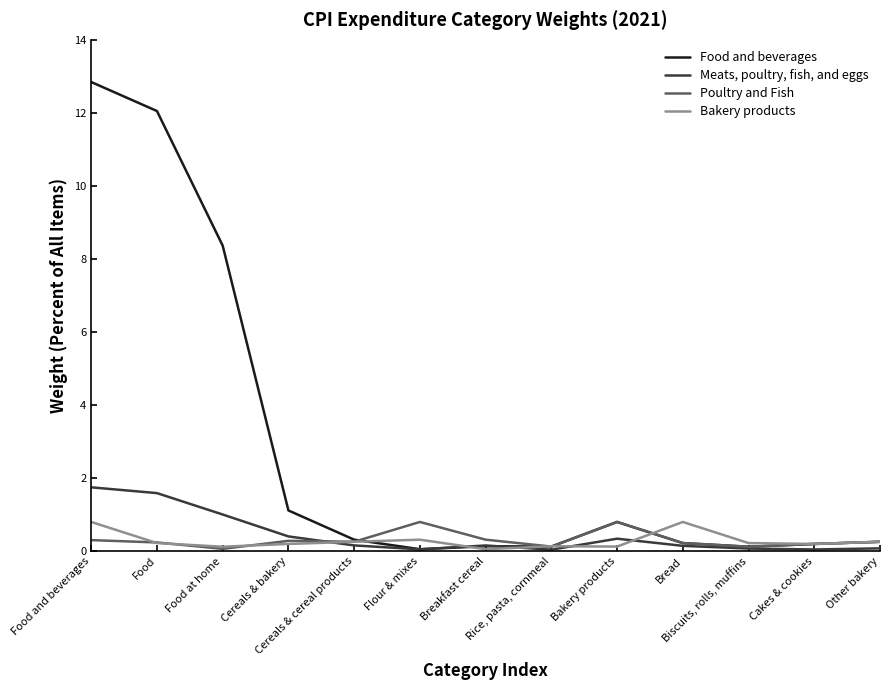

What is the greatest value displayed?

12.8